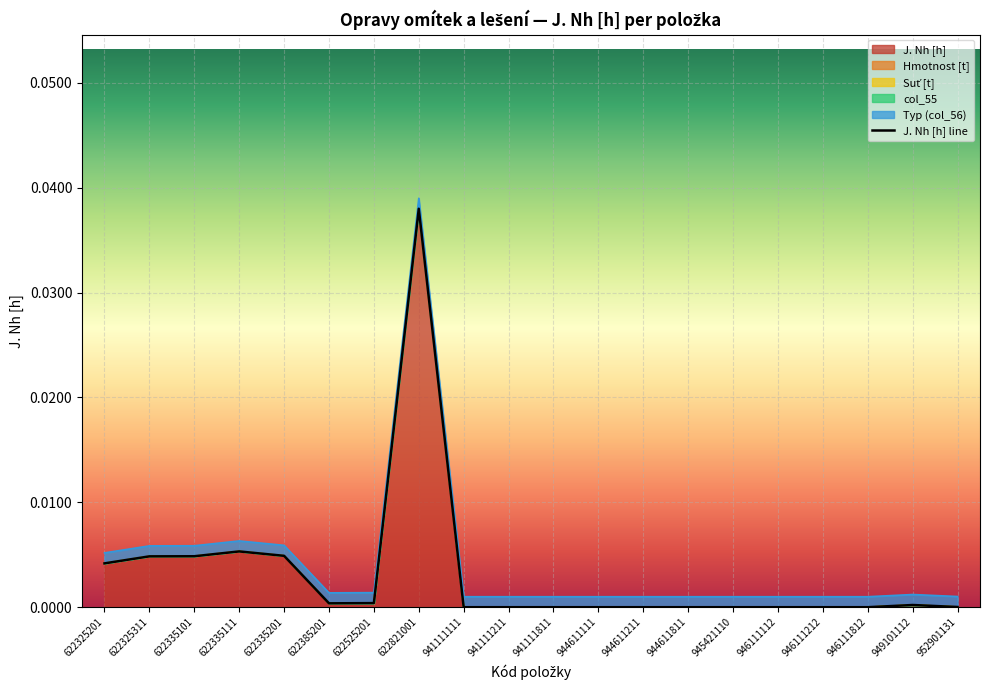

True or false: there are more than 1 points higher than both neighbors.

True